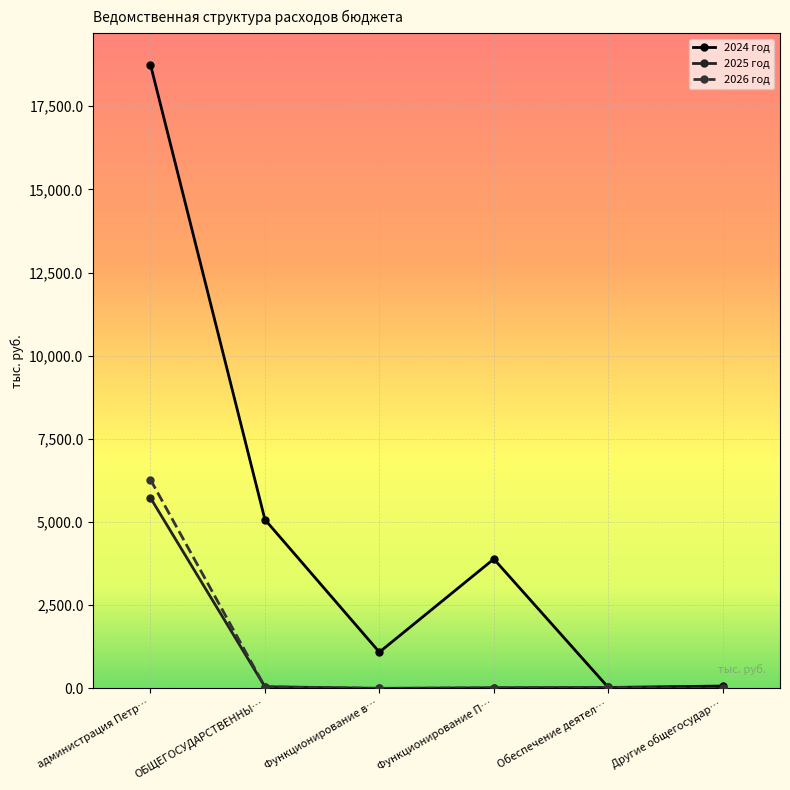

At which label is 2024 год closest to 9389?

ОБЩЕГОСУДАРСТВЕННЫ…